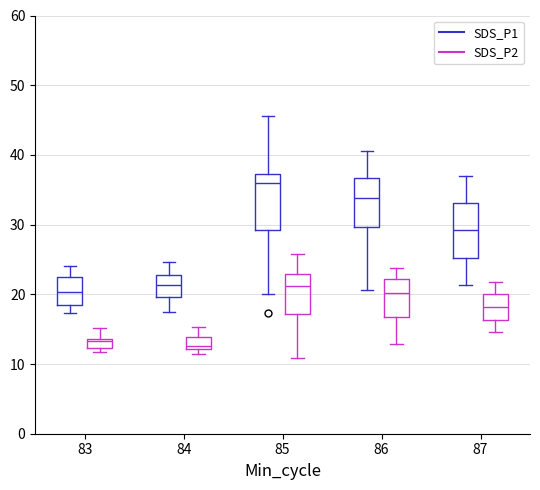

Where does the median line of the box for 87 (SDS_P1) sit on the y-axis? The values are not printed on the chart, so give them approximately, as read against the axis.

29